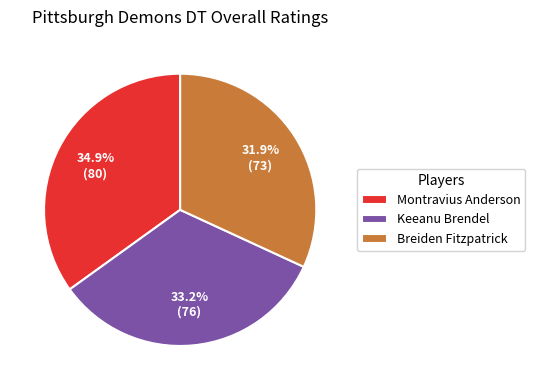

What percentage is the Montravius Anderson slice, to the nearest percent?

35%